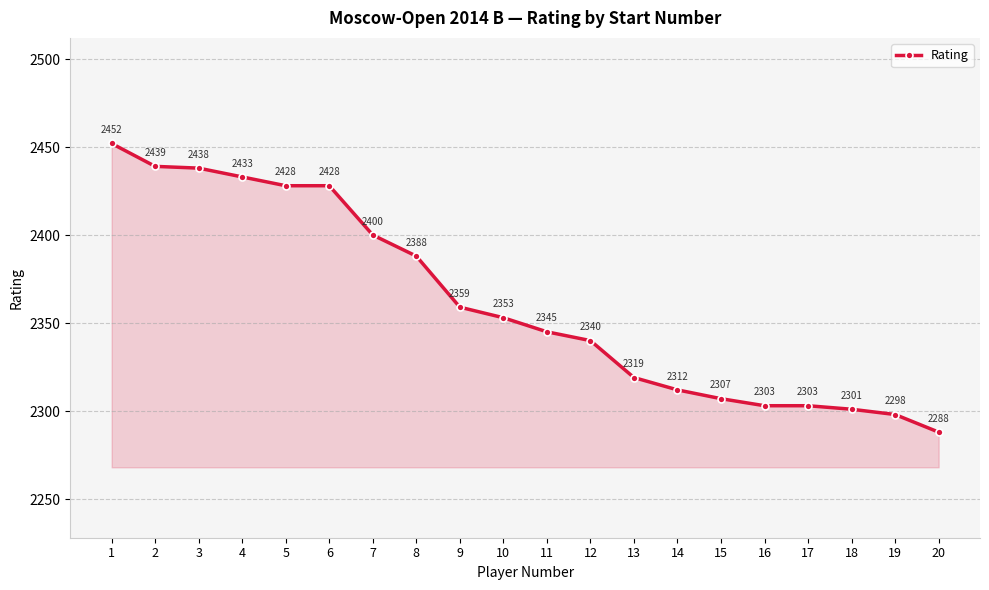

Which has a higher value, 13 or 2?

2